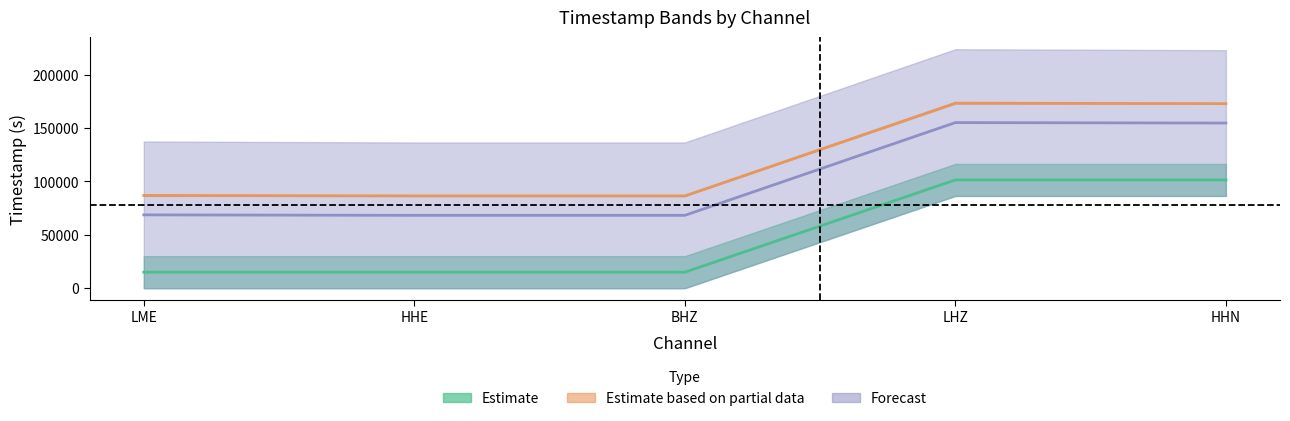

How many data points in antelope_starttime are above 15000?

4